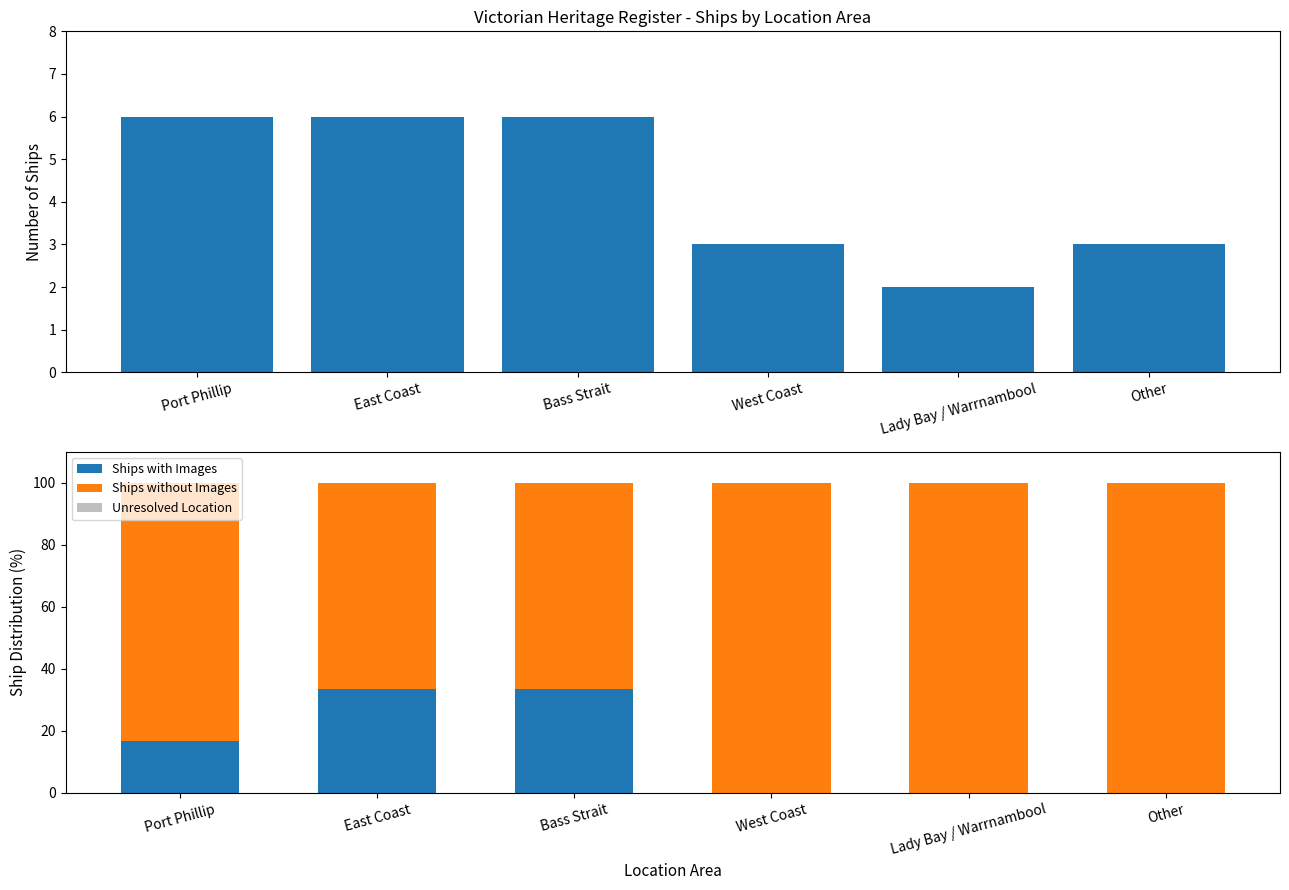

What is the label of the 2nd bar from the right?

Lady Bay / Warrnambool